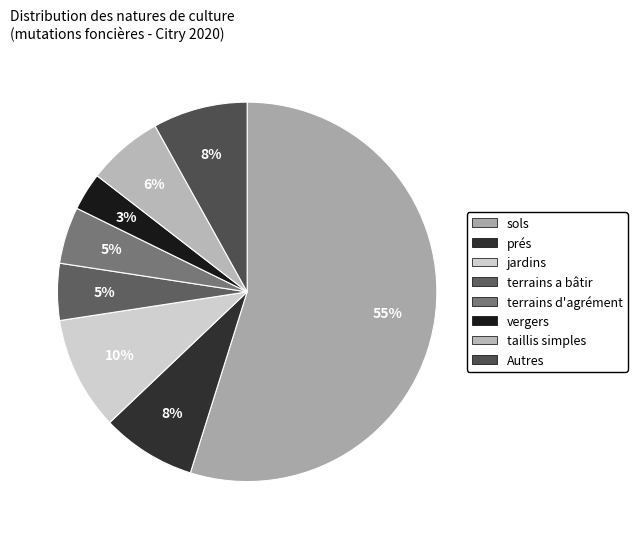

What is the smallest slice in the pie chart?

vergers